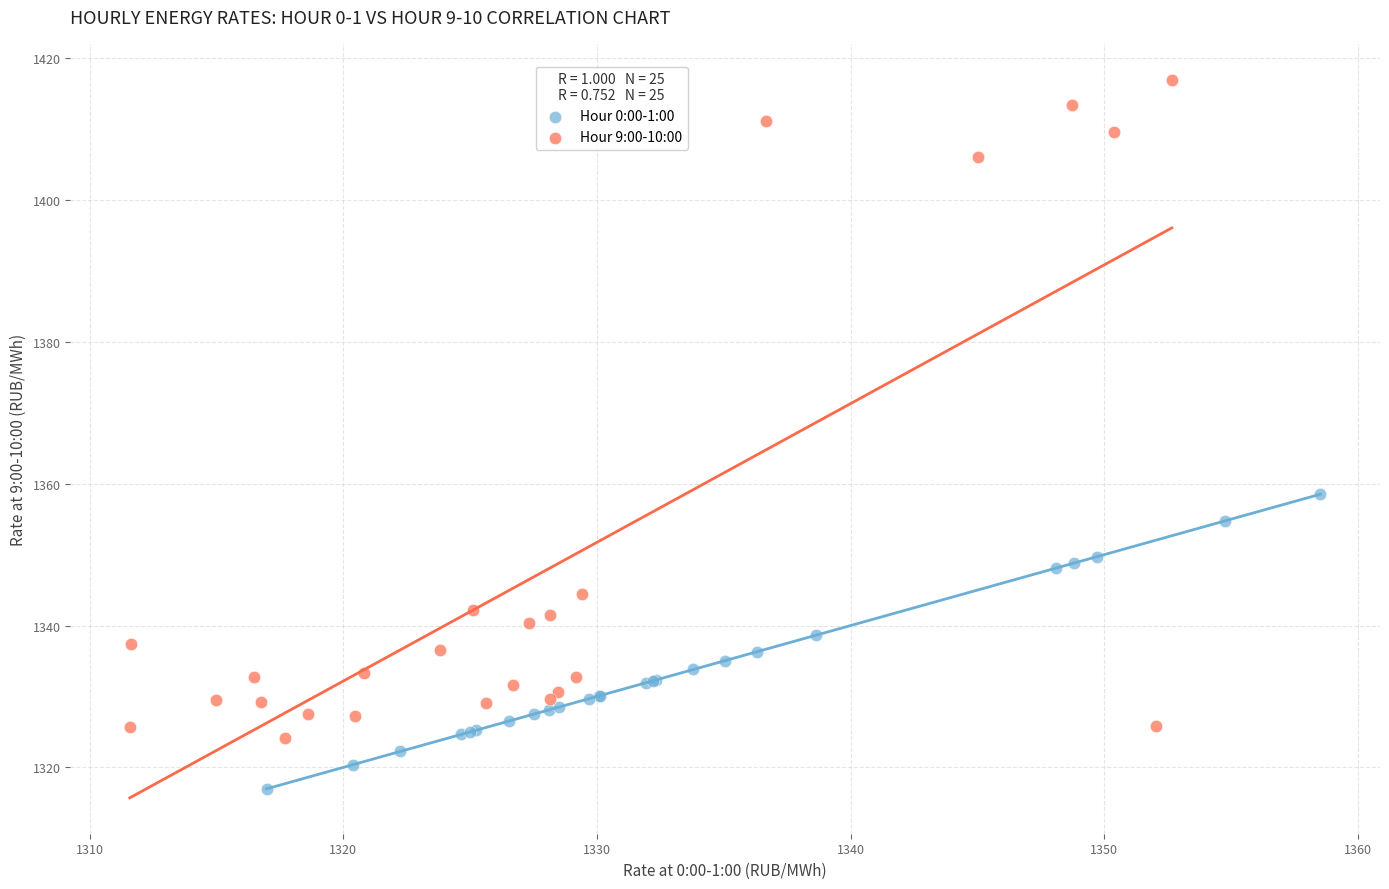

Which series reaches the maximum Y coordinate?

Hour 9:00-10:00